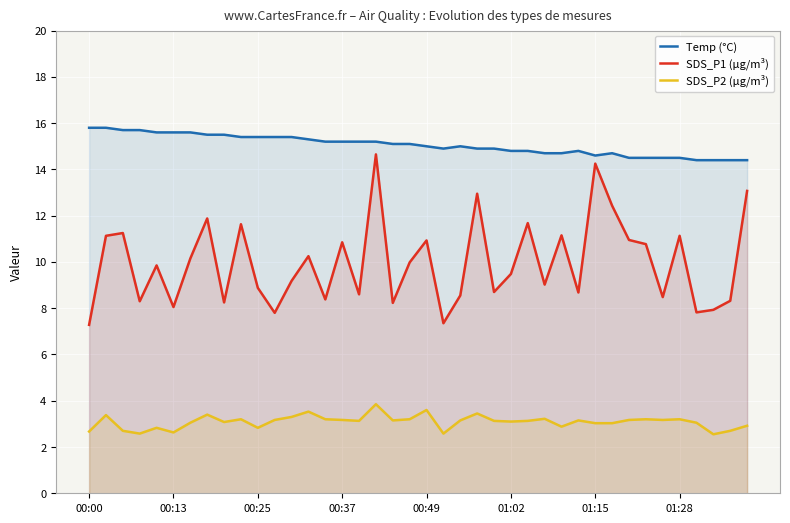

What is the average value of the Temp (°C) series?

15.1